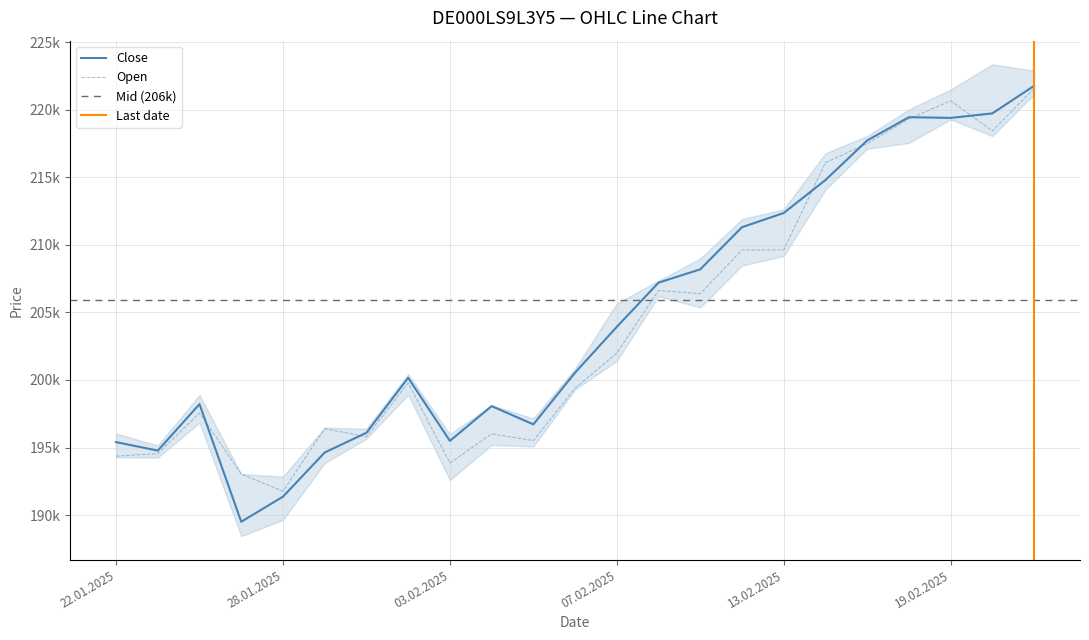

The value of High at 07.02.2025 is 203932. True or false?

True